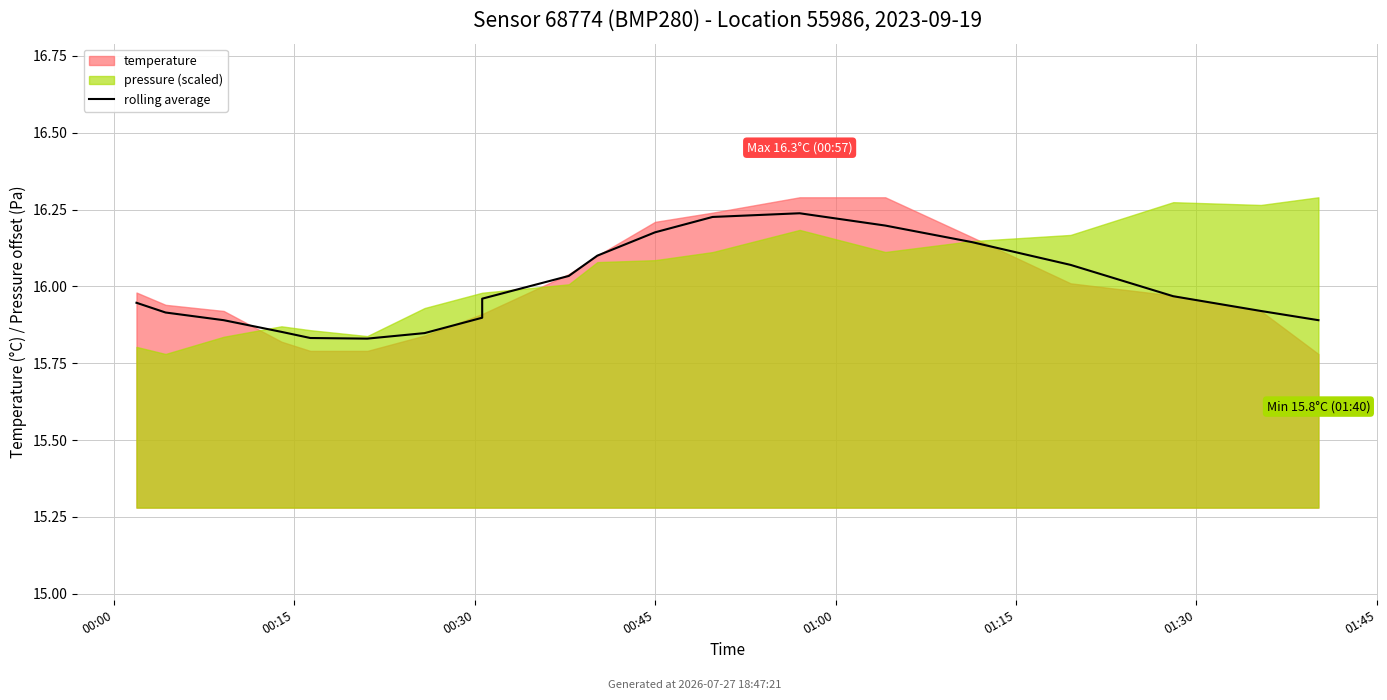

What is the ratio of the value at 8 to the value at 19?

1.0